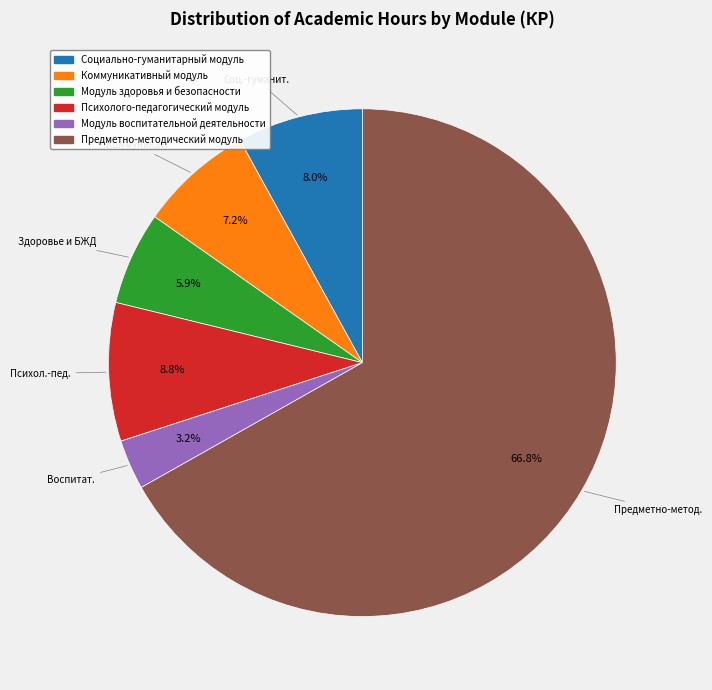

Rank the categories by value from highest to lowest.

Предметно-методический модуль, Психолого-педагогический модуль, Социально-гуманитарный модуль, Коммуникативный модуль, Модуль здоровья и безопасности, Модуль воспитательной деятельности